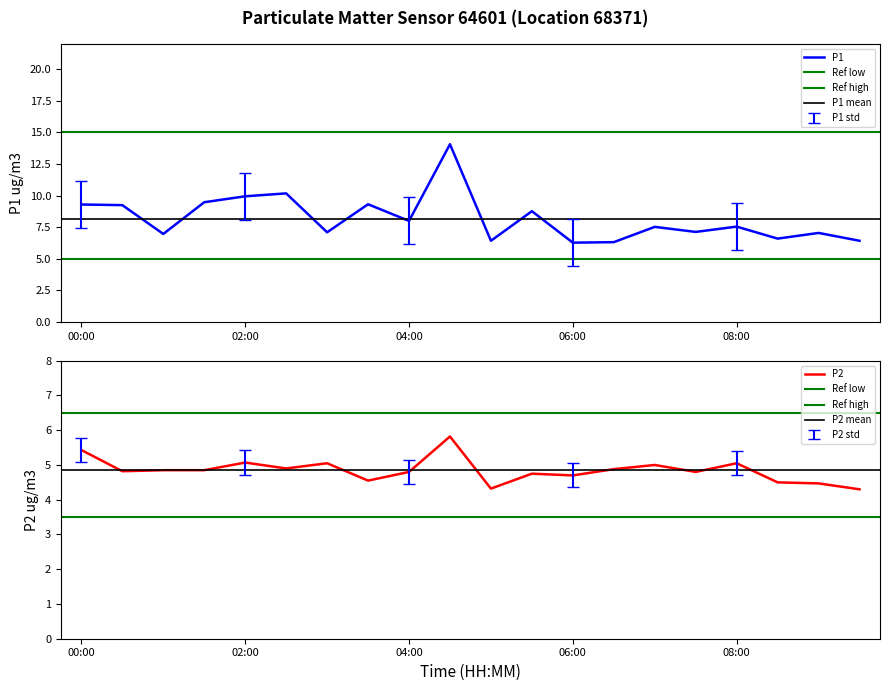

Between 01:00 and 02:00, which is larger?

02:00